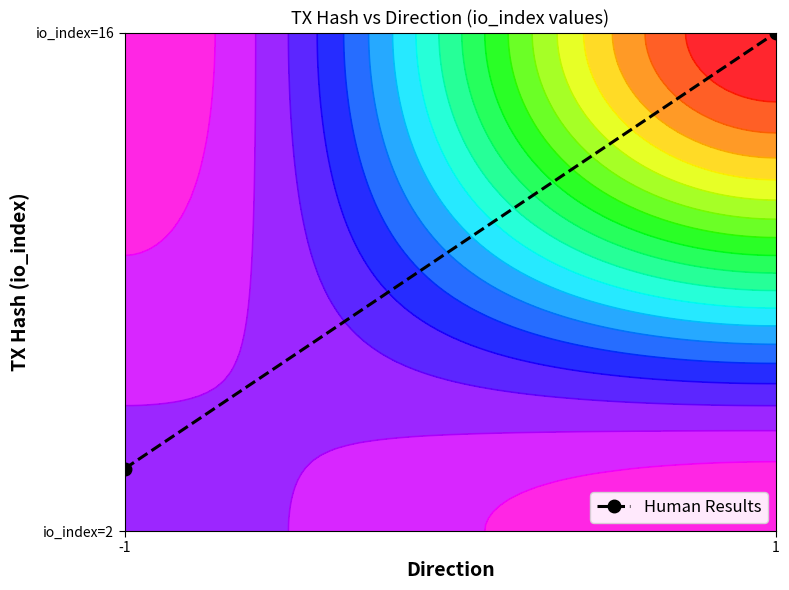

Count the values in the range 0 to 1.

2